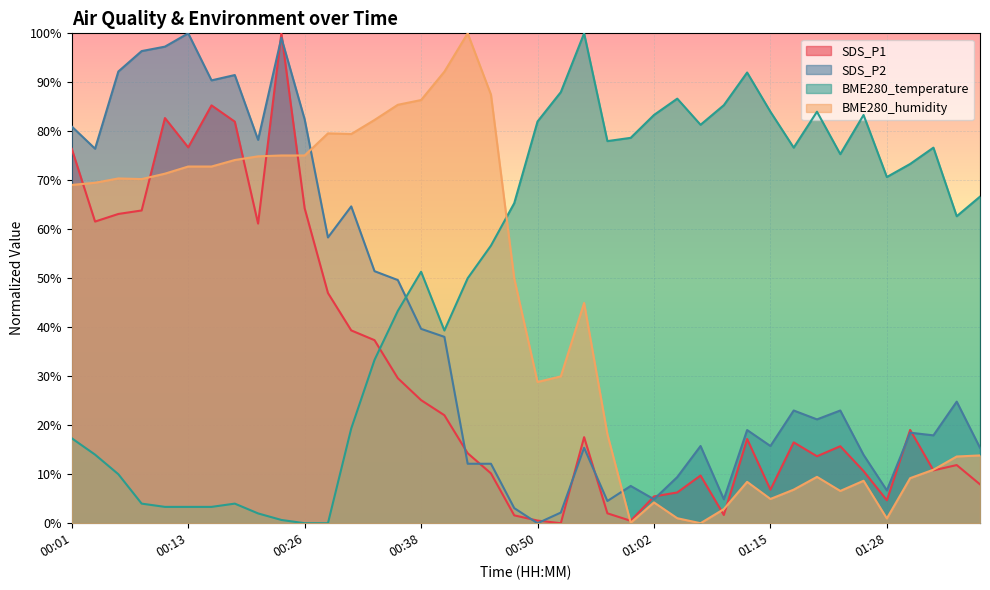

Reading left to right, list all the values displayed in this chart.

SDS_P1: 76.4	61.6	63.1	63.8	82.7	76.7	85.3	82.0	61.2	100.0	64.3	47.0	39.4	37.4	29.6	25.1	22.0	14.3	10.2	1.6	0.5	0.0	17.6	2.0	0.5	5.5	6.3	9.7	1.7	17.2	6.8	16.5	13.7	15.7	10.6	4.7	19.0	10.8	11.9	7.9
SDS_P2: 81.0	76.4	92.2	96.4	97.3	100.0	90.4	91.5	78.3	99.1	82.4	58.3	64.7	51.4	49.6	39.7	38.0	12.1	12.1	3.1	0.0	2.2	15.4	4.5	7.6	4.9	9.4	15.8	4.9	19.0	15.8	23.0	21.2	23.0	13.9	6.7	18.5	17.9	24.8	15.4
BME280_temperature: 17.3	14.0	10.0	4.0	3.3	3.3	3.3	4.0	2.0	0.7	0.0	0.0	19.3	33.3	43.3	51.3	39.3	50.0	56.7	65.3	82.0	88.0	100.0	78.0	78.7	83.3	86.7	81.3	85.3	92.0	84.0	76.7	84.0	75.3	83.3	70.7	73.3	76.7	62.7	66.7
BME280_humidity: 69.1	69.5	70.4	70.2	71.4	72.8	72.8	74.1	74.9	75.1	75.1	79.6	79.4	82.3	85.4	86.4	92.2	100.0	87.5	50.0	28.8	30.0	45.0	18.2	0.1	4.2	1.0	0.0	2.9	8.4	5.0	6.9	9.5	6.6	8.7	1.0	9.2	10.9	13.6	13.8